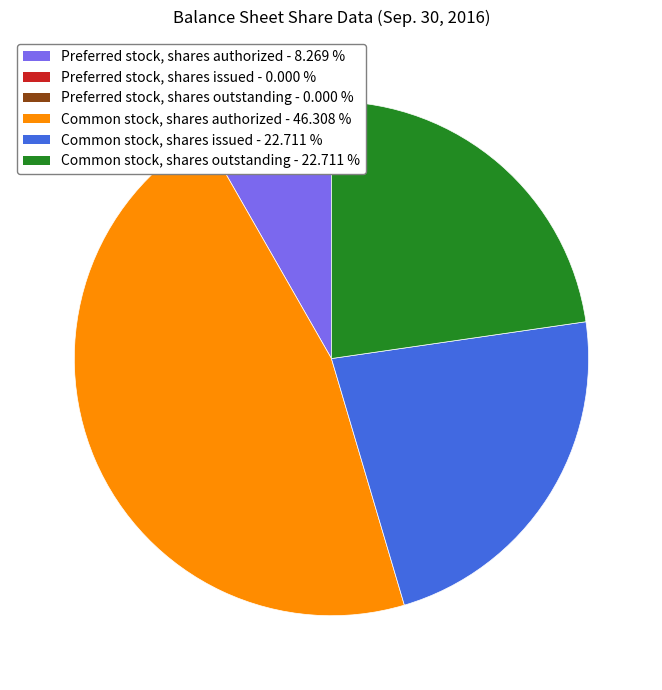

Is there a majority slice in this chart?

No